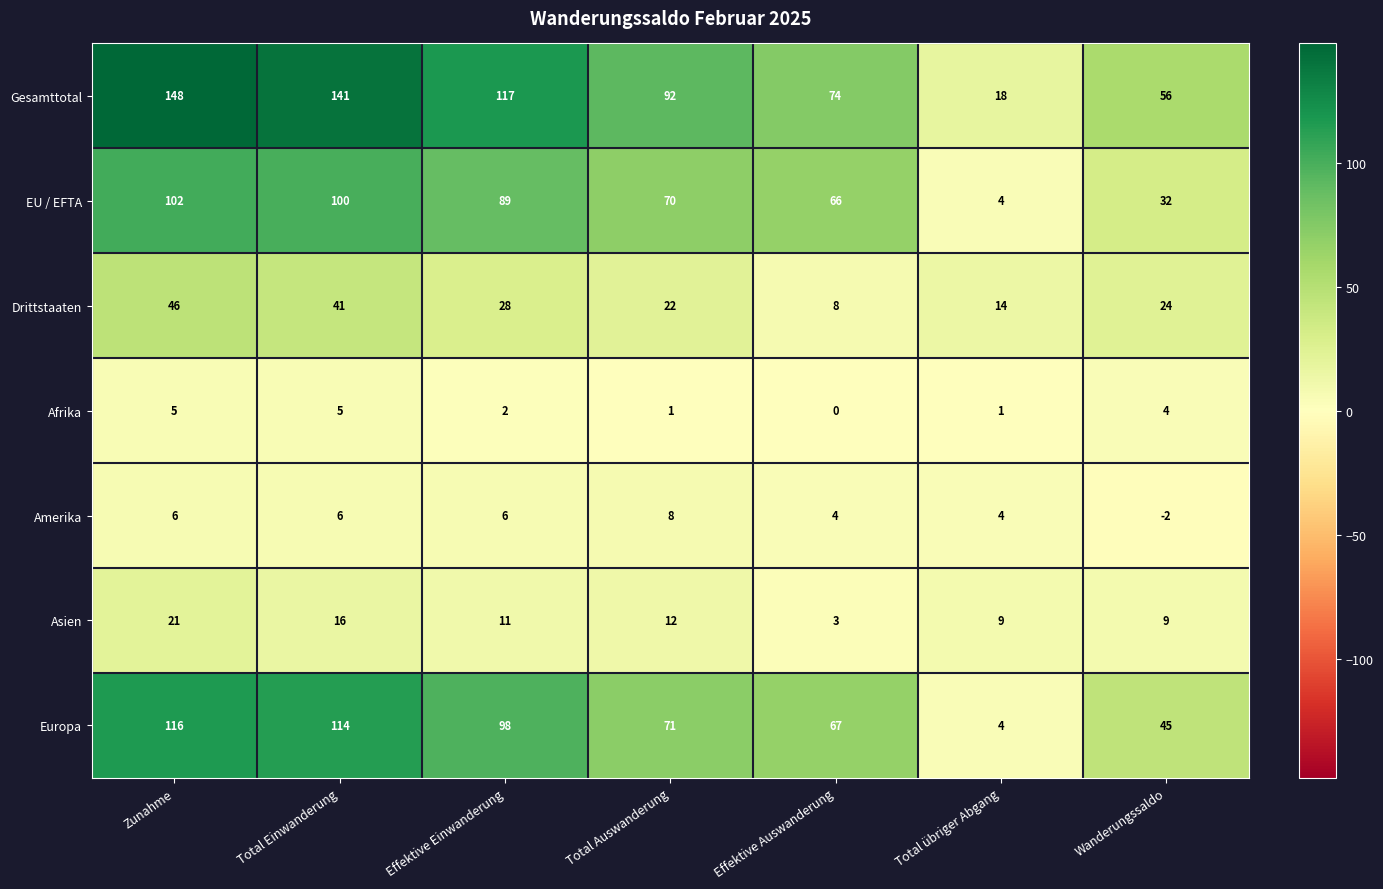

Which series has the largest range (max minus min)?

Gesamttotal